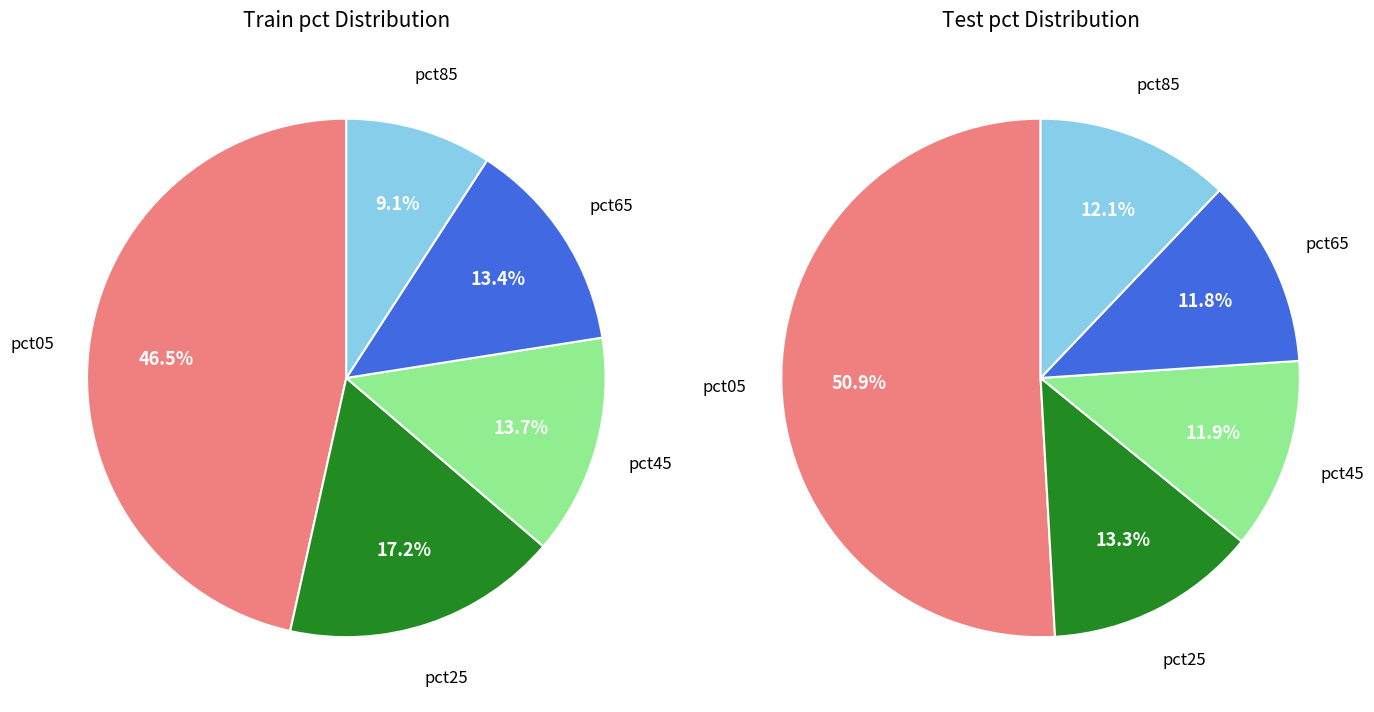

Which category has the biggest portion of the pie?

pct05